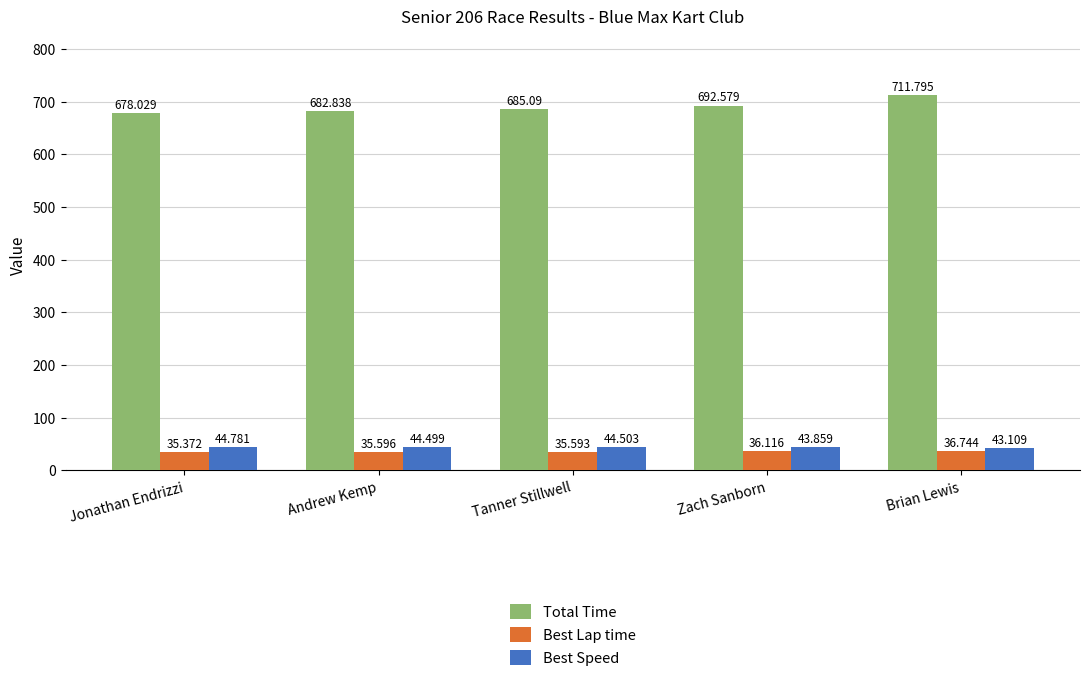

How many bars are there in total?

15